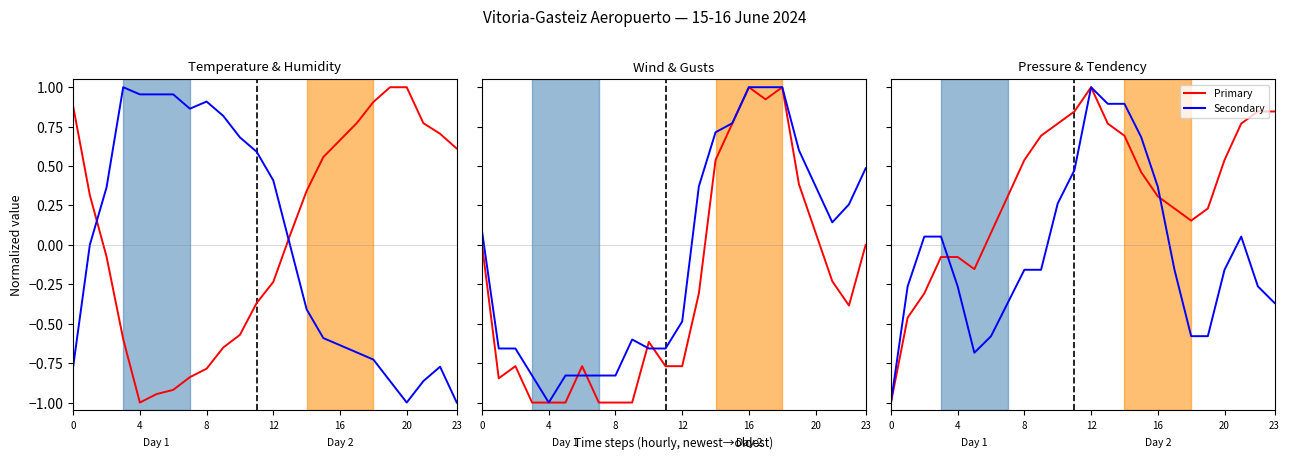

How many positive values does the Gust (km/h) series have?

12